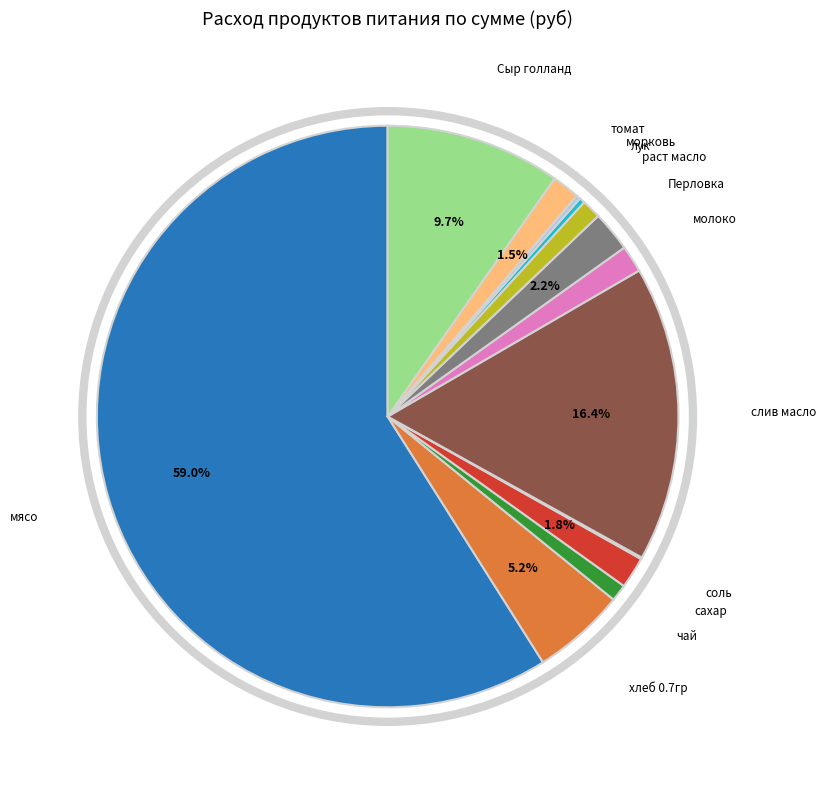

Does any single category account for the majority?

Yes